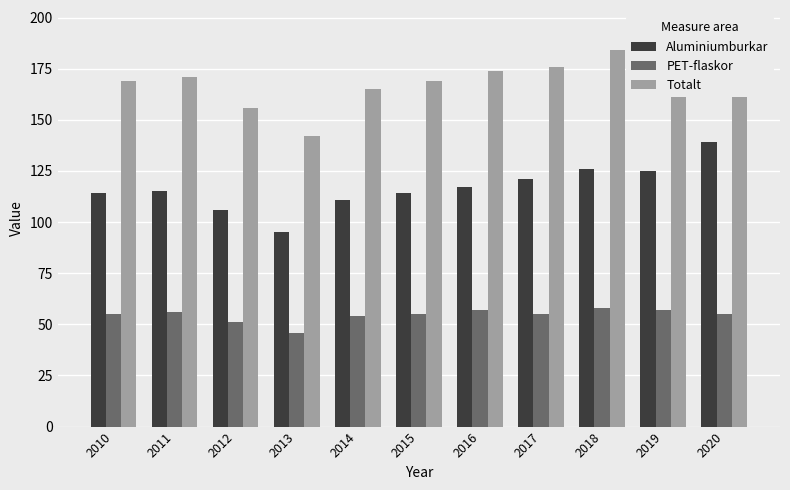

Reading right to left, extract all data points from this chart.

Aluminiumburkar: 139	125	126	121	117	114	111	95	106	115	114
PET-flaskor: 55	57	58	55	57	55	54	46	51	56	55
Totalt: 194	182	184	176	174	169	165	142	156	171	169